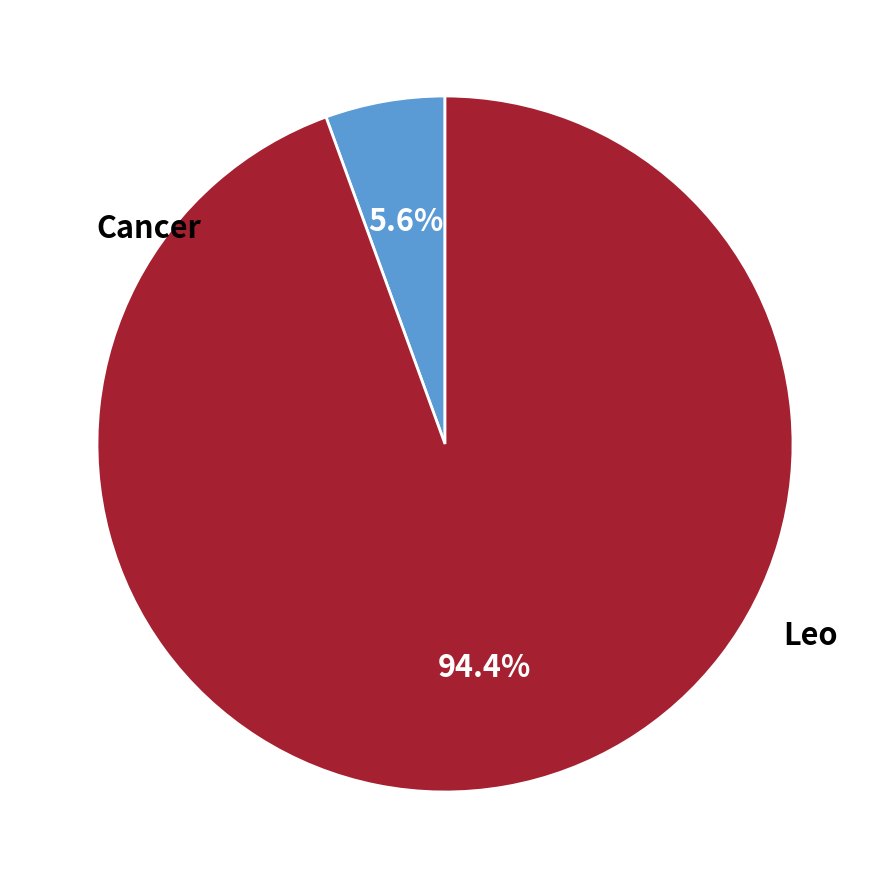

How many segments does this pie chart have?

2